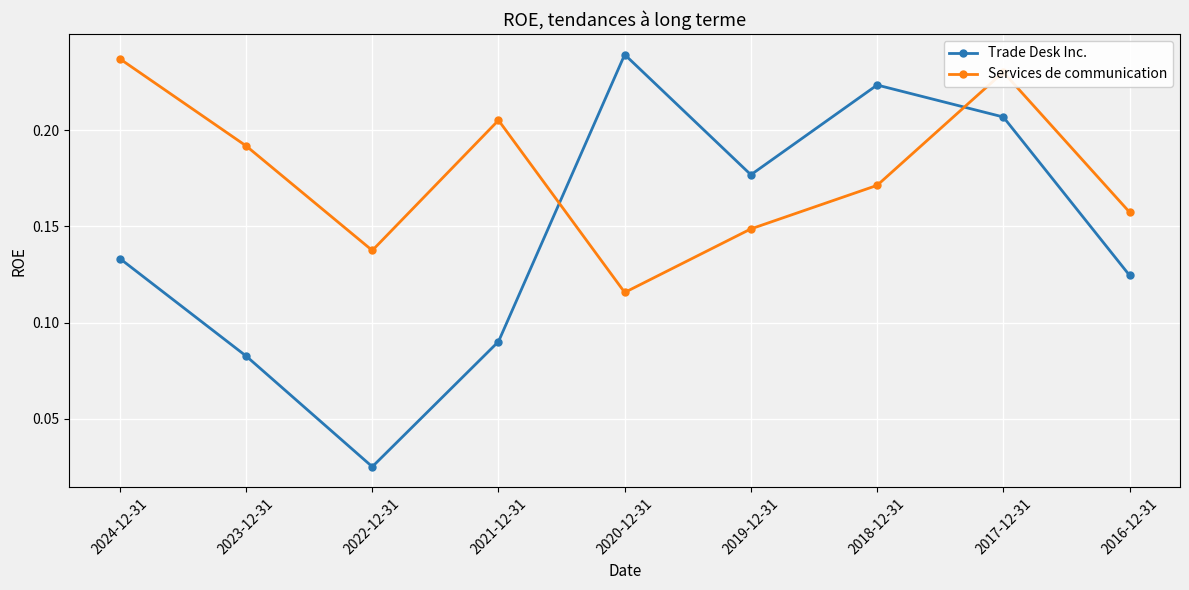

At which category does Trade Desk Inc. reach its first local valley?

2022-12-31